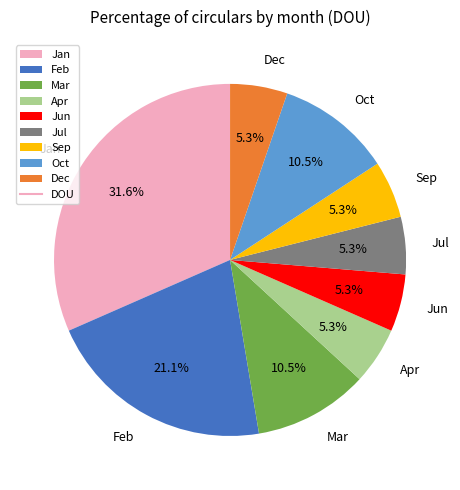

Which category has the biggest portion of the pie?

Jan